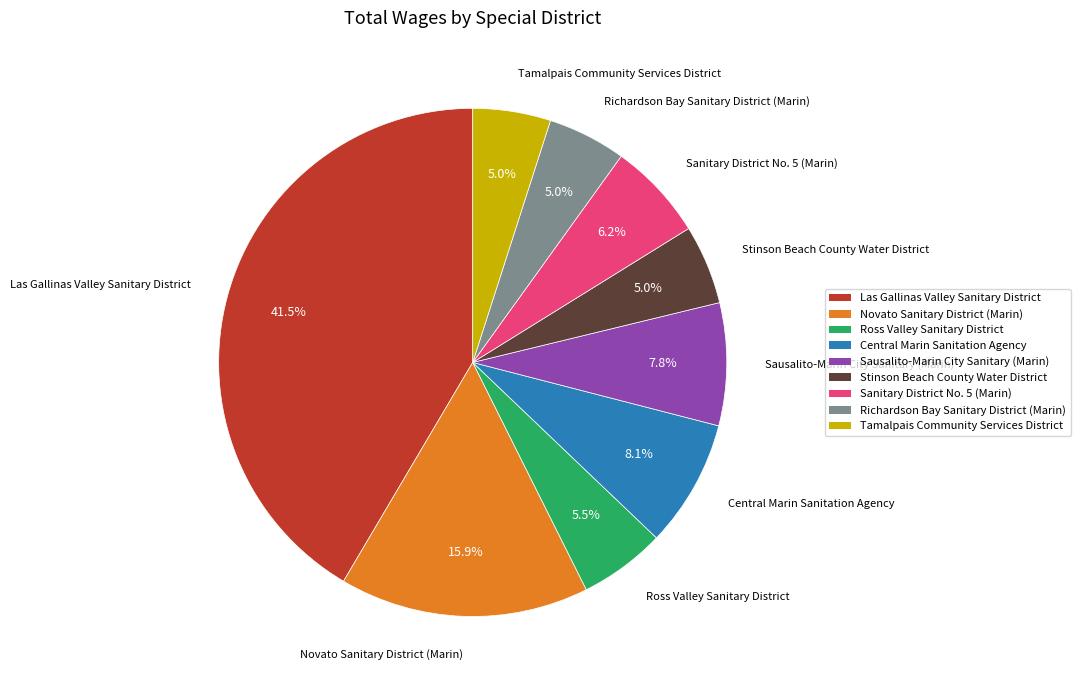

To the nearest percent, what is the average slice percentage?

11%